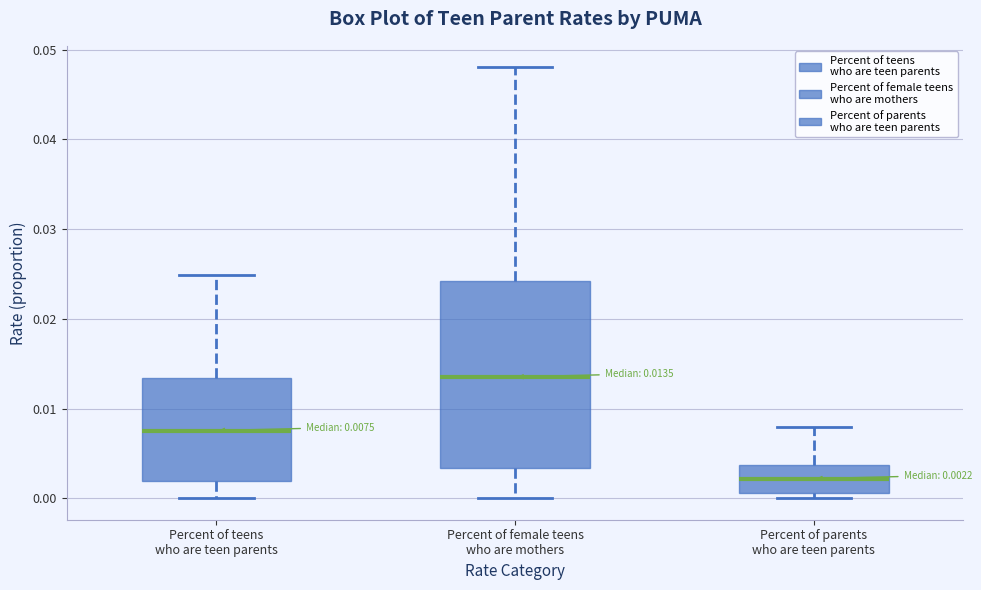

Which box has the highest median line?

Percent of female teens who are mothers